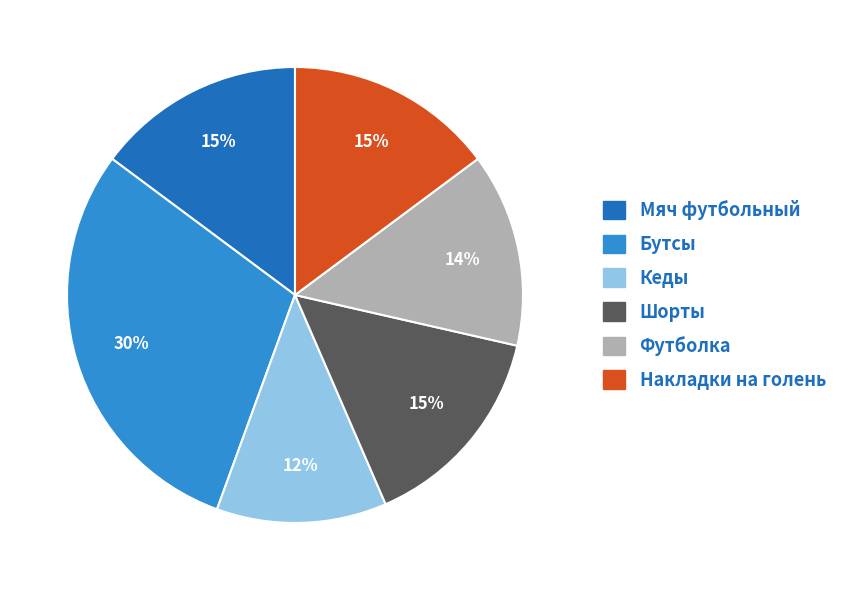

To the nearest percent, what is the difference between the Бутсы and Шорты slice percentages?

15%